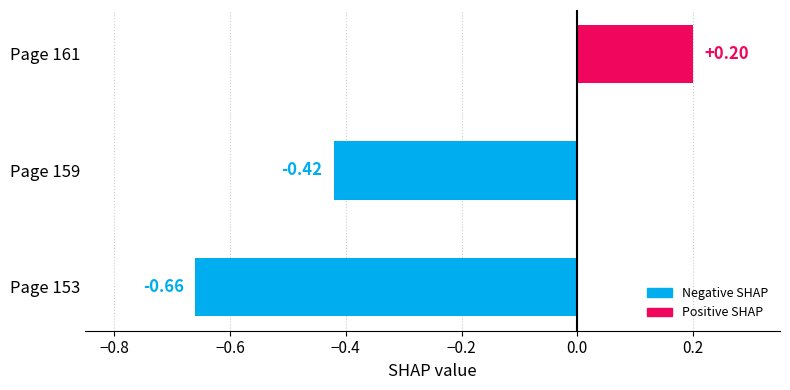

List the labels in order of value, smallest first.

Page 153, Page 159, Page 161